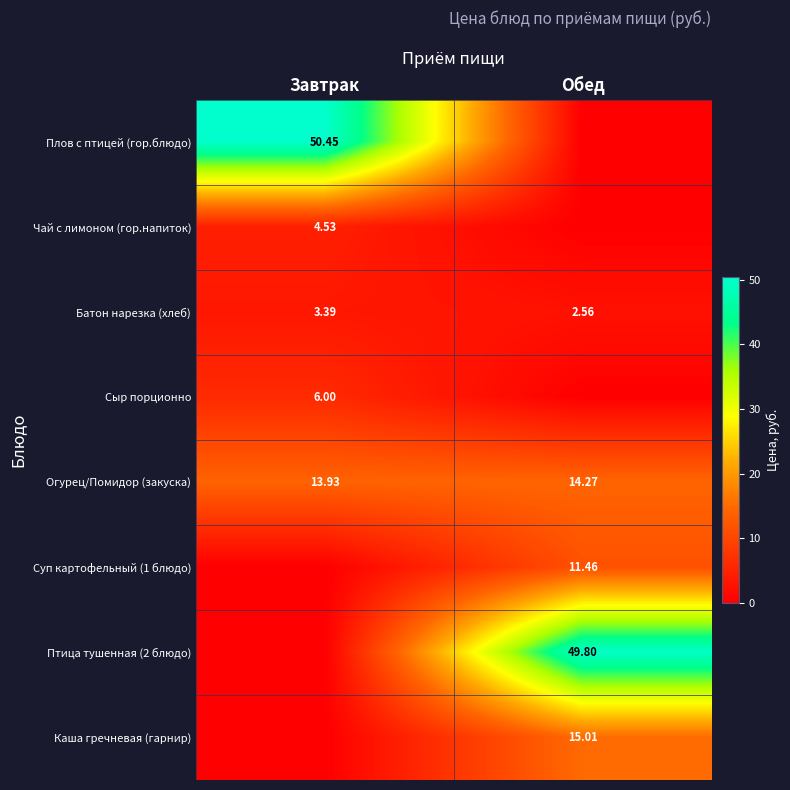

How many series are shown in this chart?

8